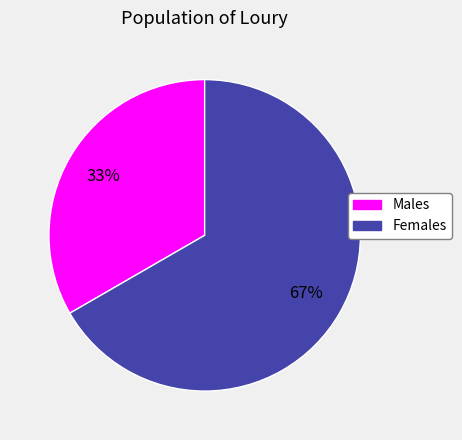

Does any single category account for the majority?

Yes